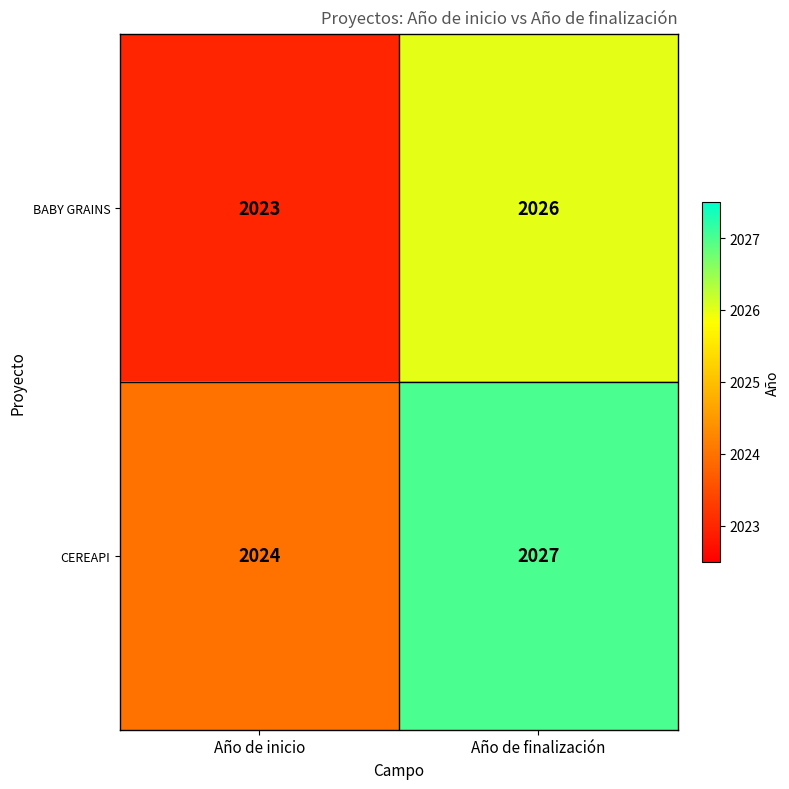

At which label is CEREAPI closest to 2025?

Año de inicio